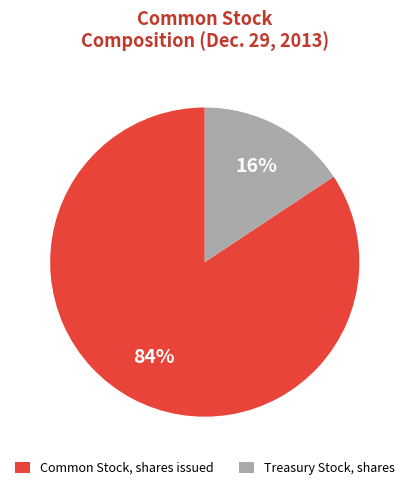

To the nearest percent, what is the combined percentage of Treasury Stock, shares and Common Stock, shares issued?

100%